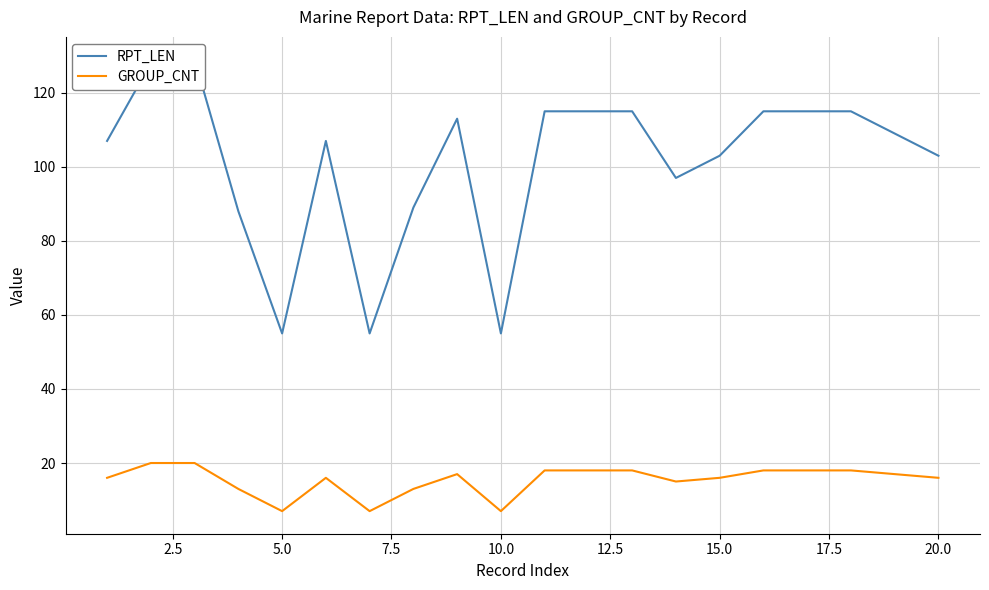

What is the highest value of the GROUP_CNT series?

20